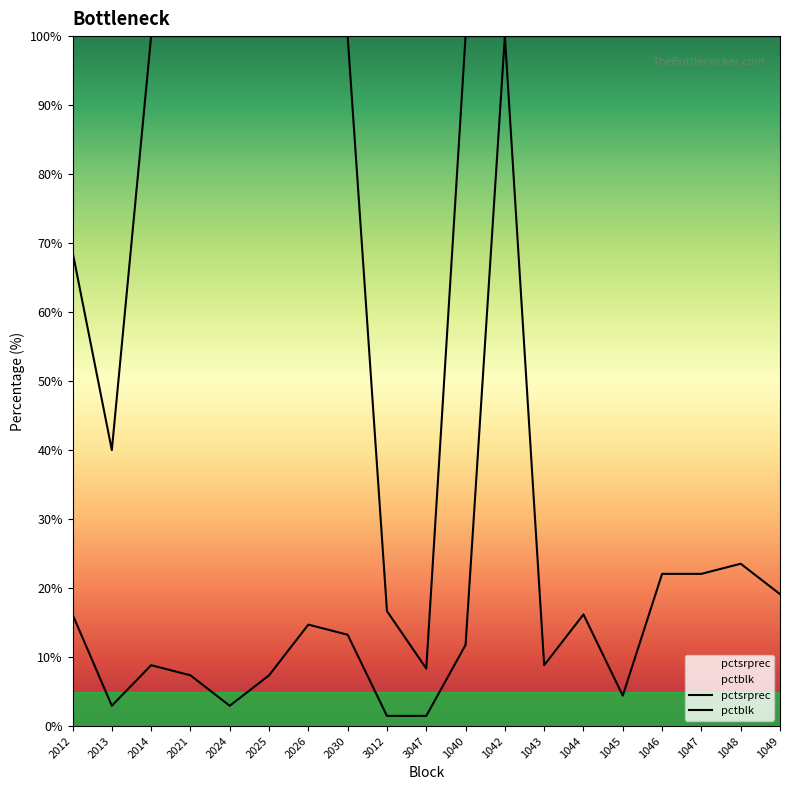

How many interior local peaks does the pctsrprec series have?

5